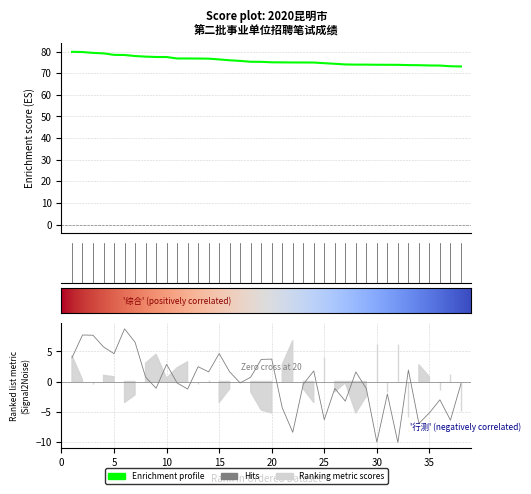

How many interior local peaks does the 行测成绩 series have?

12